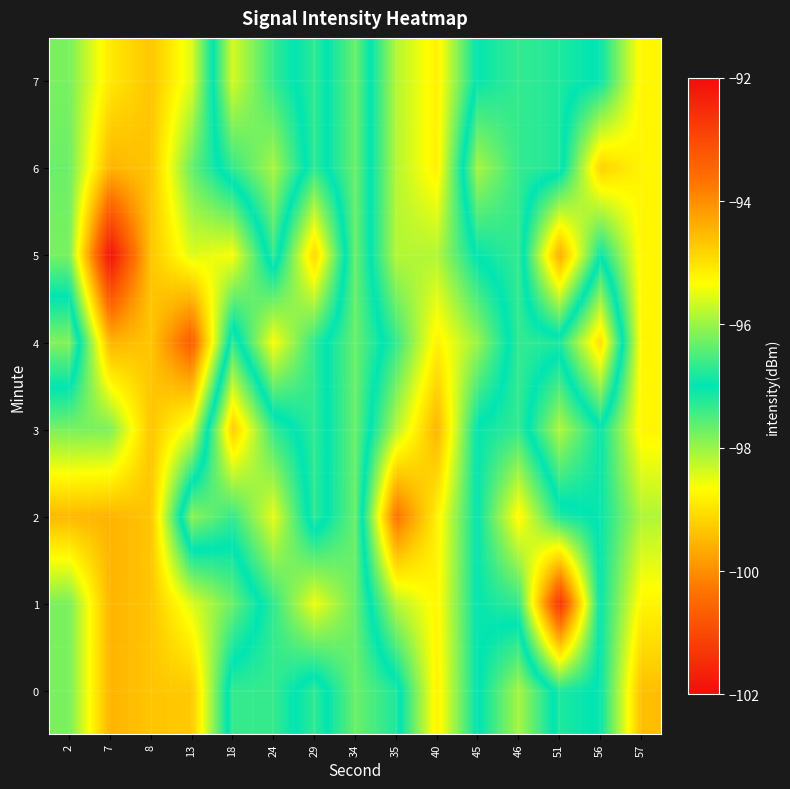

What is the total value across all series at 56?

-775.5